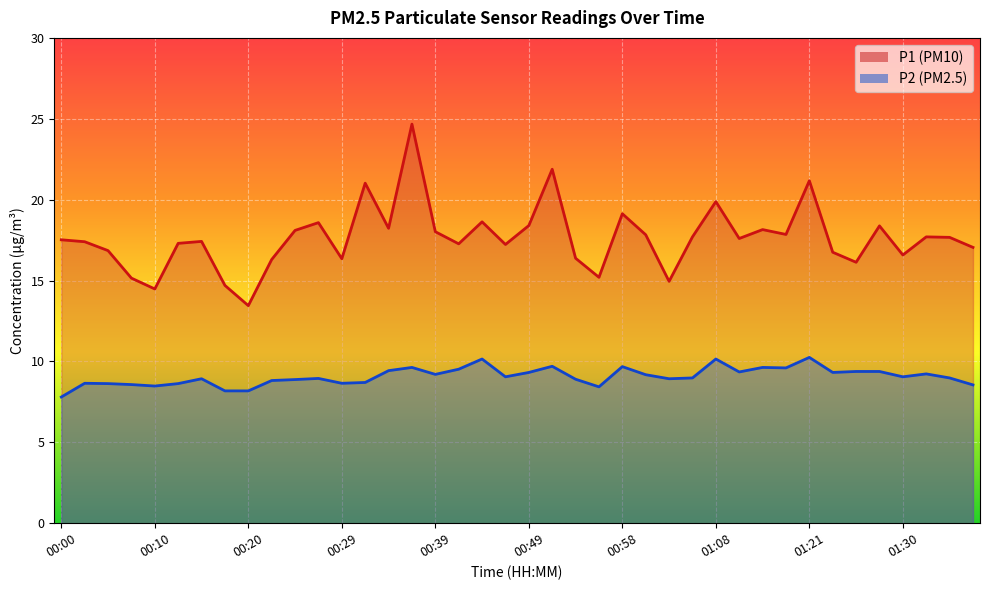

Where does the P1 series first go above 17?

00:00